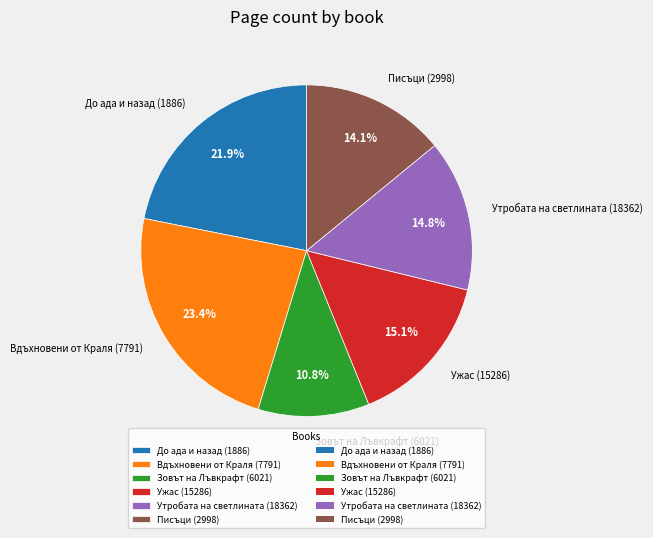

The Утробата на светлината (18362) slice represents 15% of the pie. True or false?

True